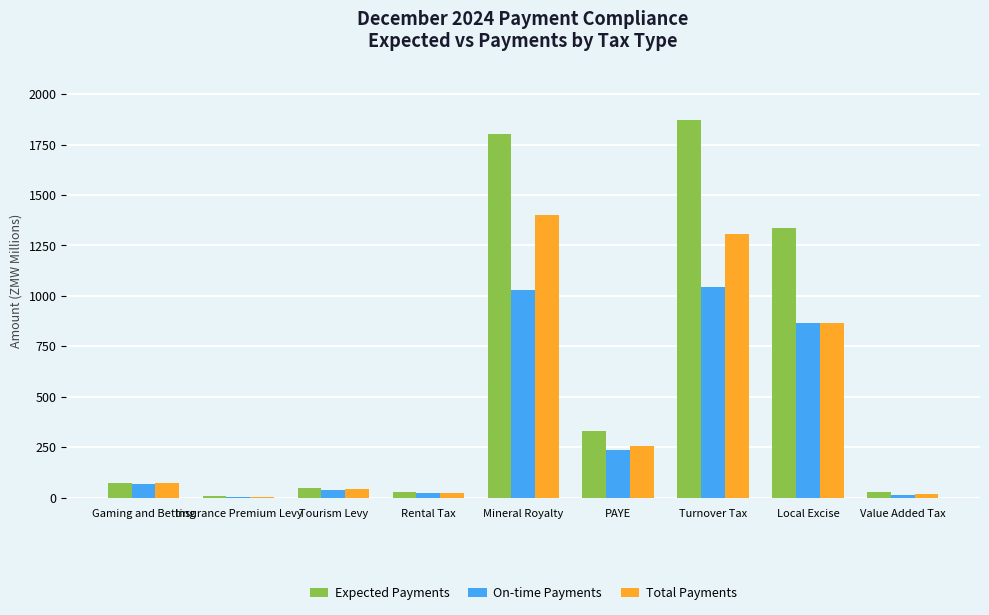

What is the maximum value for Total Payments?

1398.5